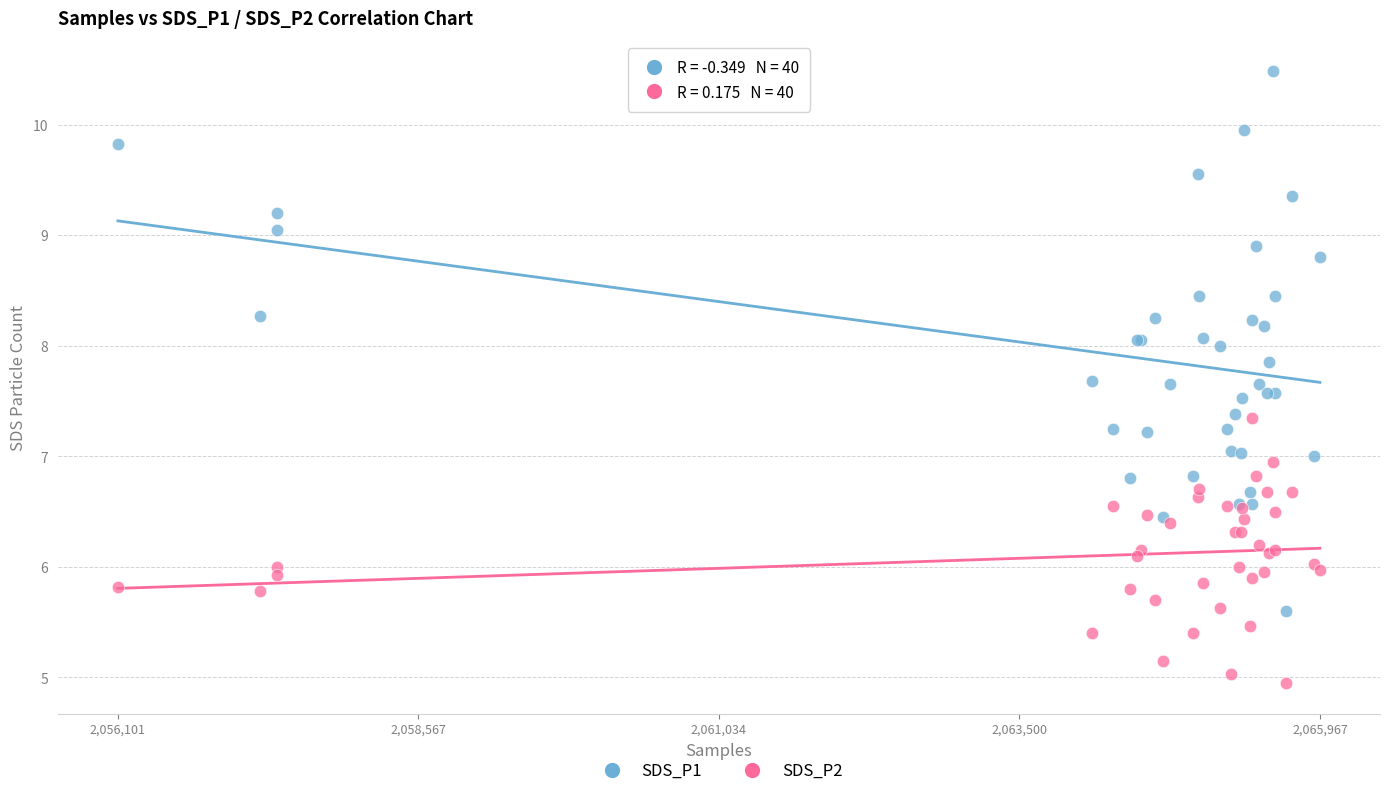

Which series reaches the minimum Y coordinate?

SDS_P2